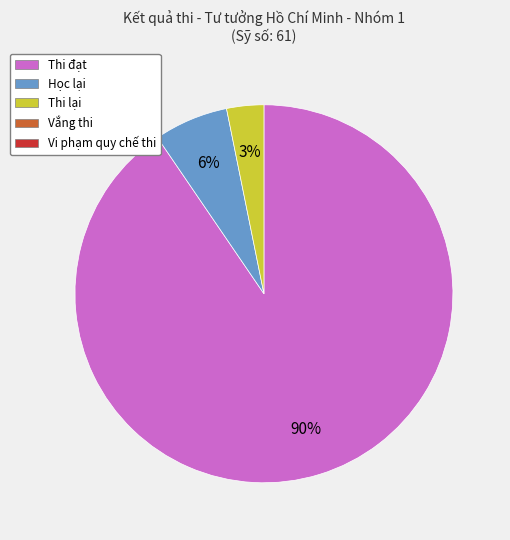

Count the number of slices in the pie.

3